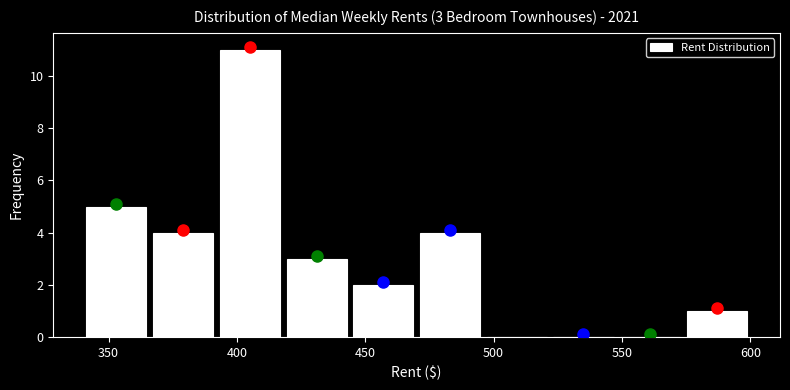

Which range on the x-axis has the tallest bar?

392 to 418